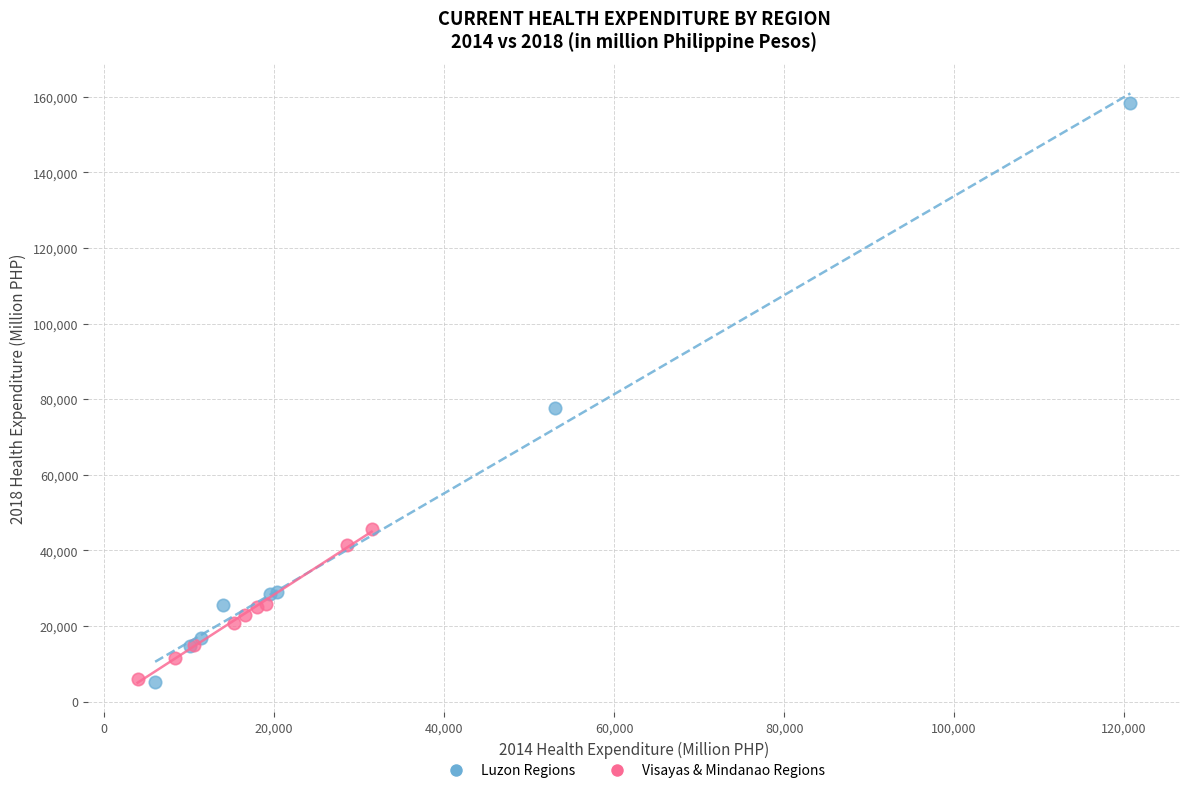

Which series reaches the maximum Y coordinate?

Luzon Regions